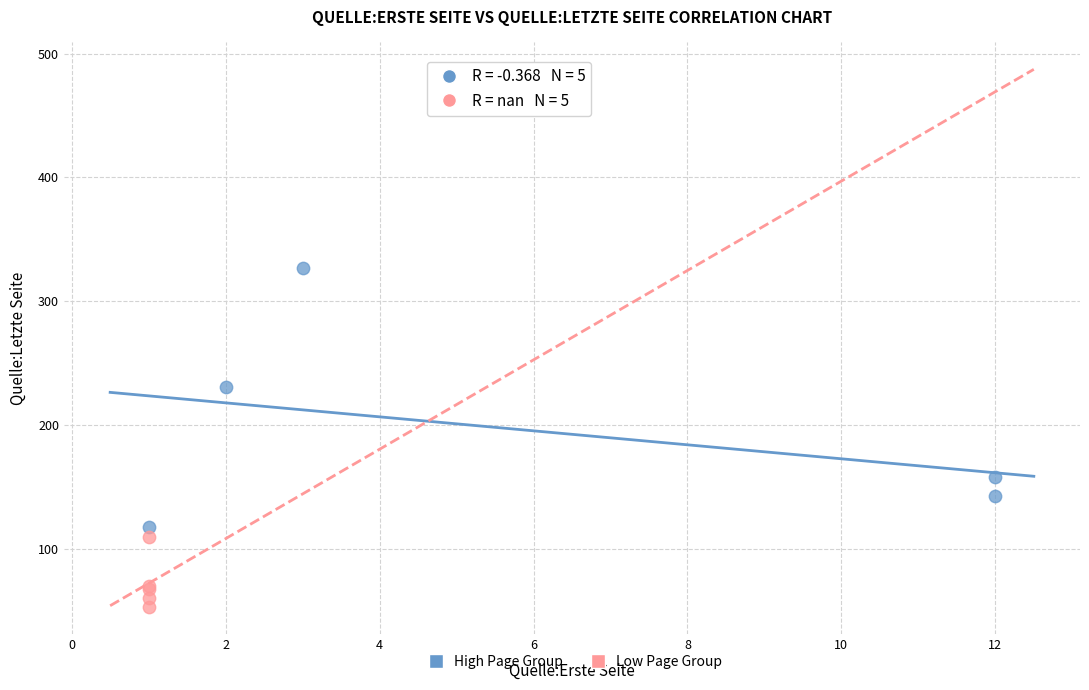

Which series reaches the maximum Y coordinate?

High Page Group